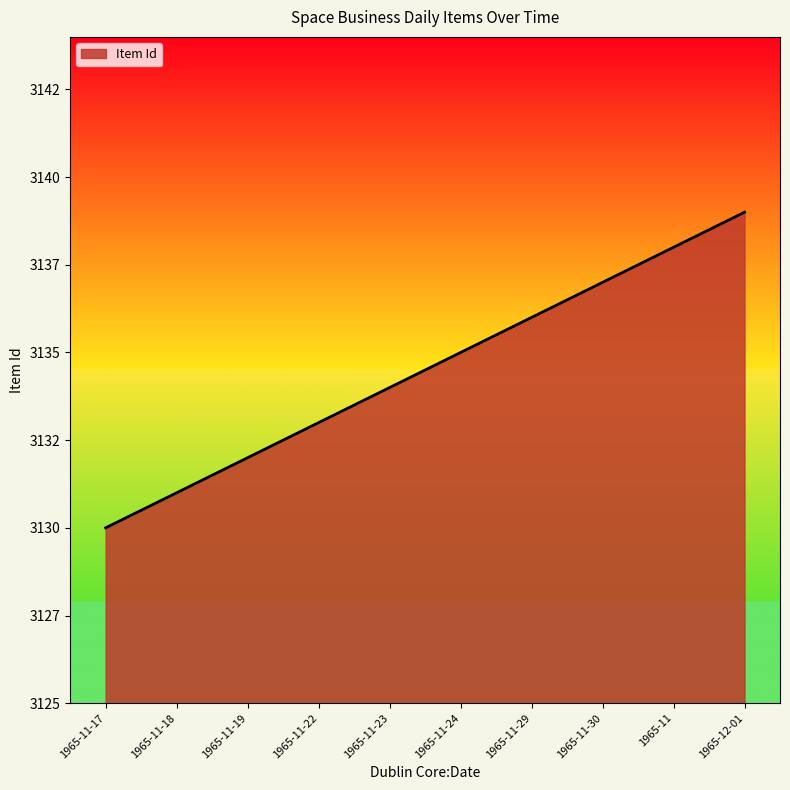

The chart shows a value of 3135 at 1965-11-24. True or false?

True